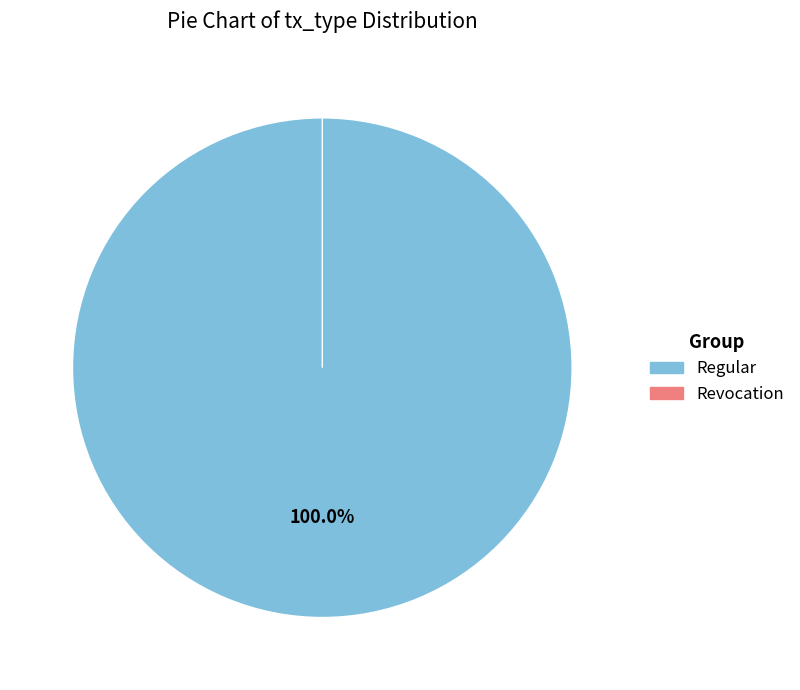

Which slice represents more than half of the pie?

Regular